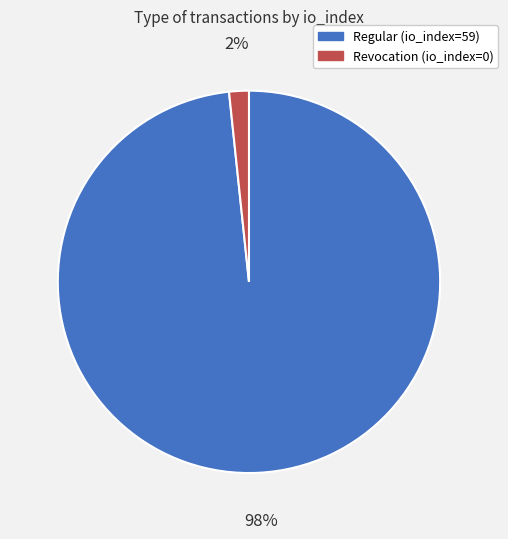

To the nearest percent, what percentage of the pie is Regular (io_index=59)?

98%